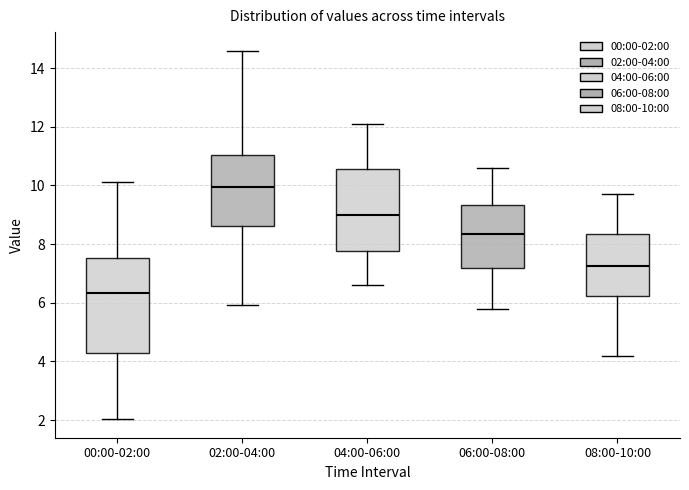

Which box has the highest median line?

02:00-04:00